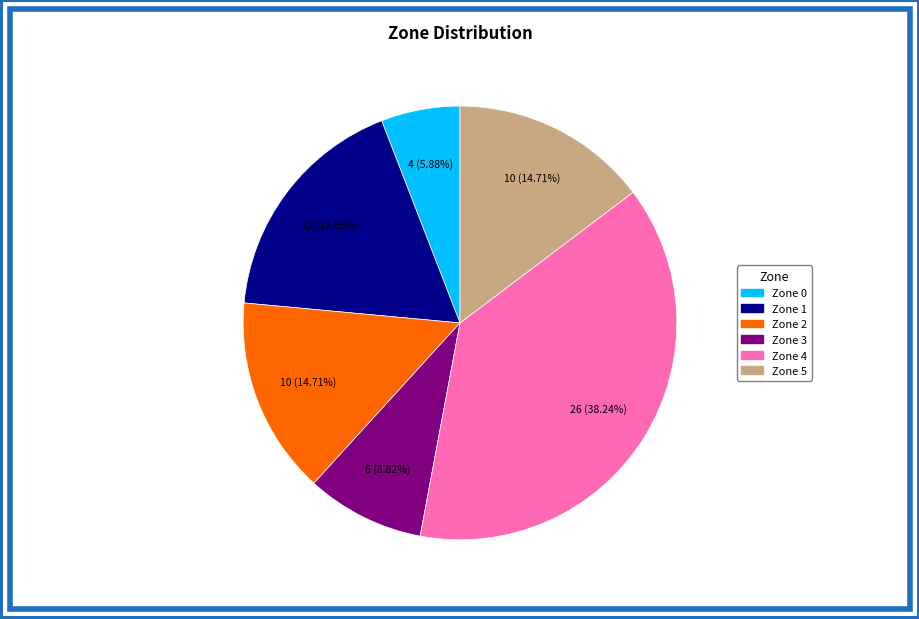

What percentage is NOT represented by Zone 2?

85.3%